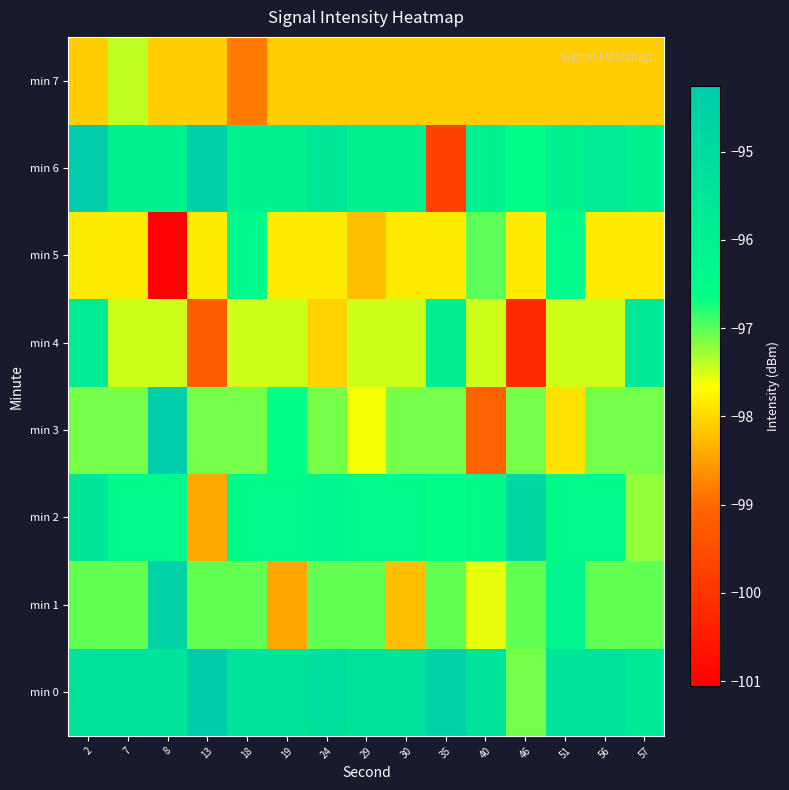

What is the spread (max minus min) of values at 40?

3.7